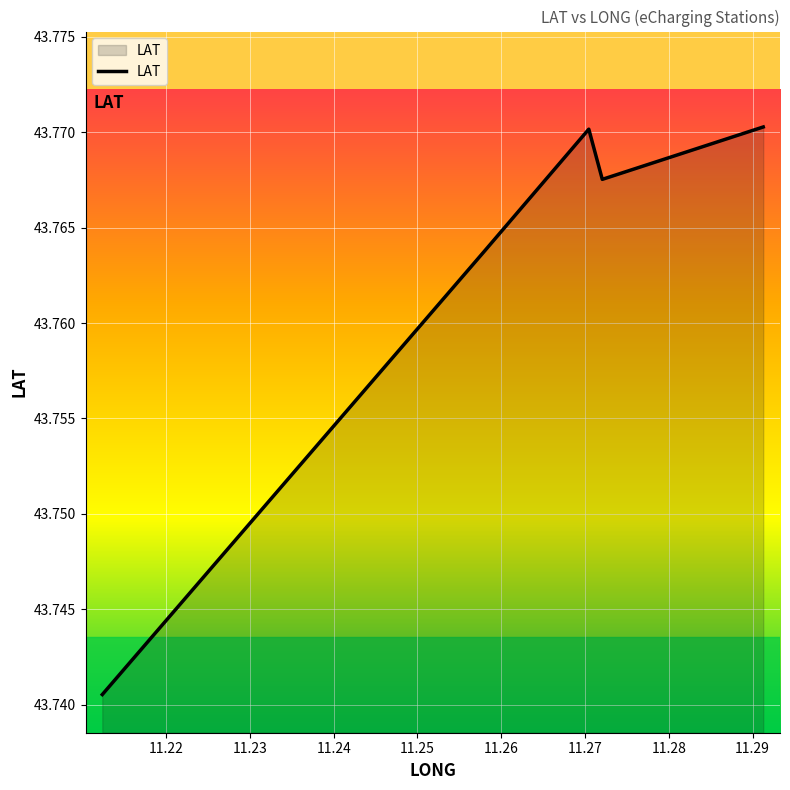

How many values are between 43 and 44?

5